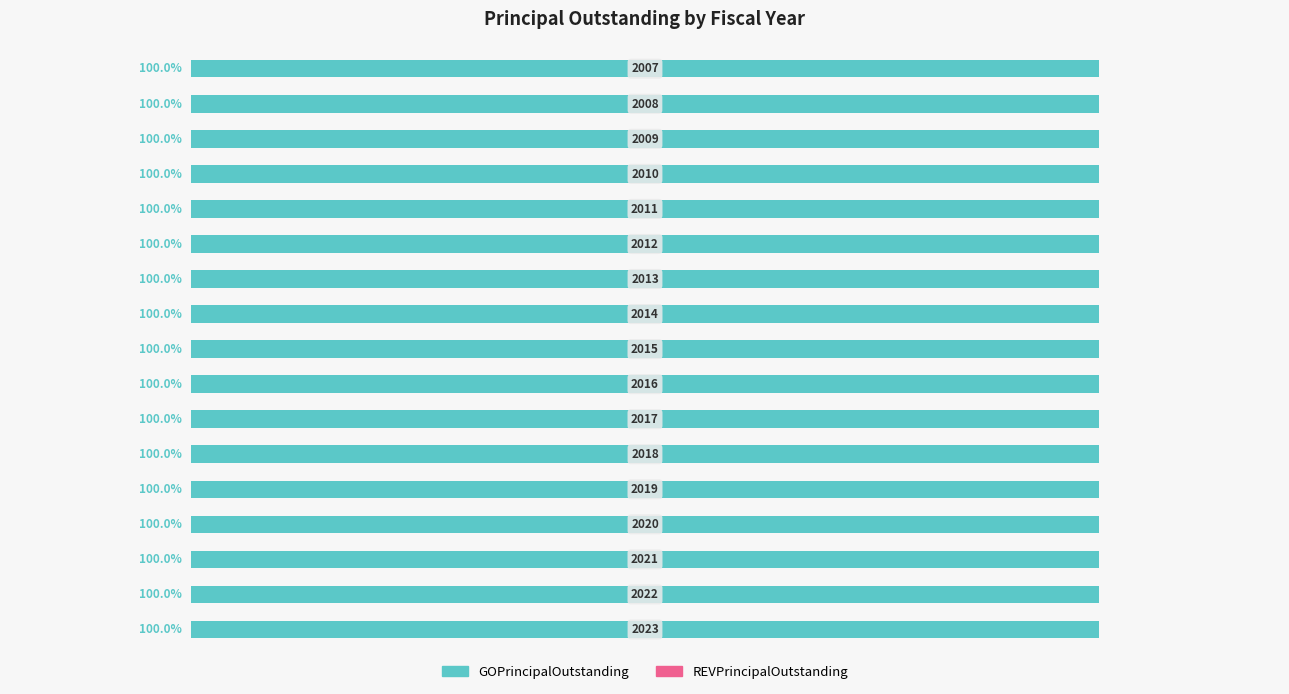

How many data points in GOPrincipalOutstanding are above 5250000?

8